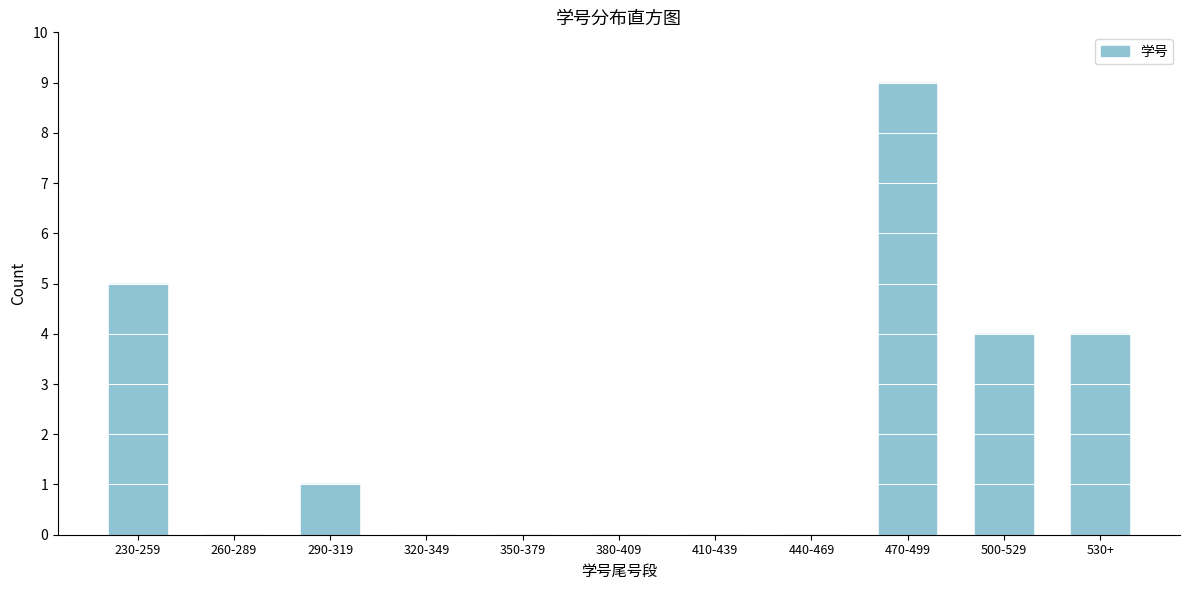

Reading right to left, extract all data points from this chart.

530+=4	500-529=4	470-499=9	440-469=0	410-439=0	380-409=0	350-379=0	320-349=0	290-319=1	260-289=0	230-259=5